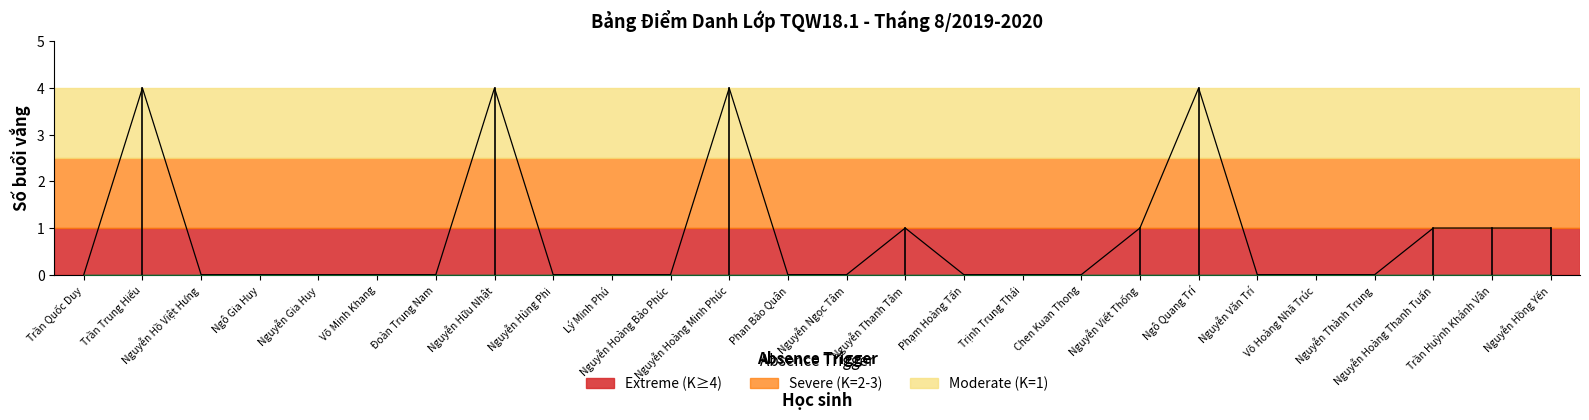

What is the highest value of the K (Nghỉ không phép) series?

4